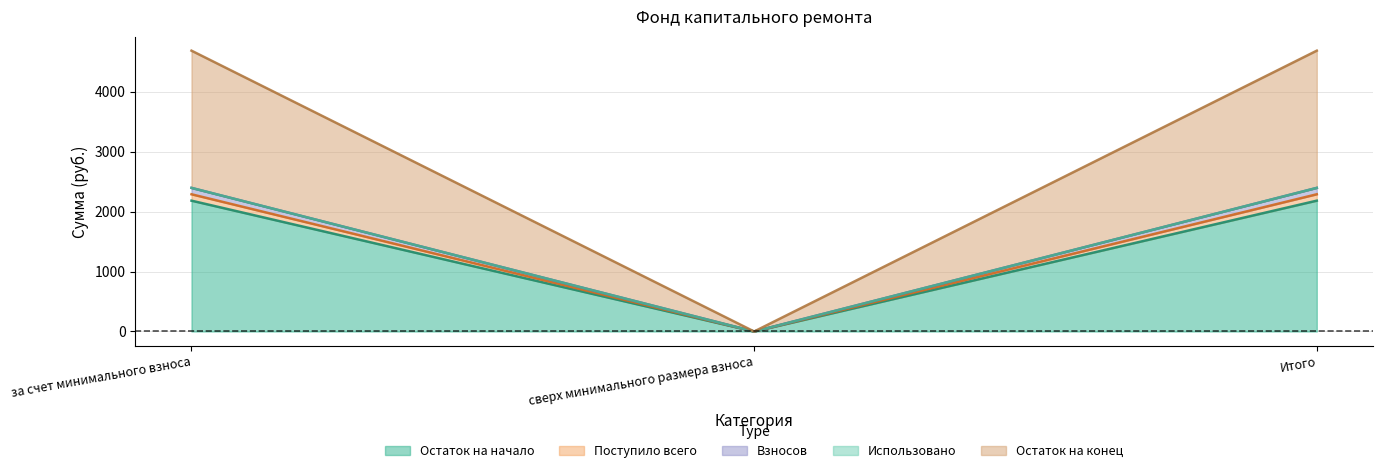

True or false: Поступило всего has a value of 0.0 at сверх минимального размера взноса.

True